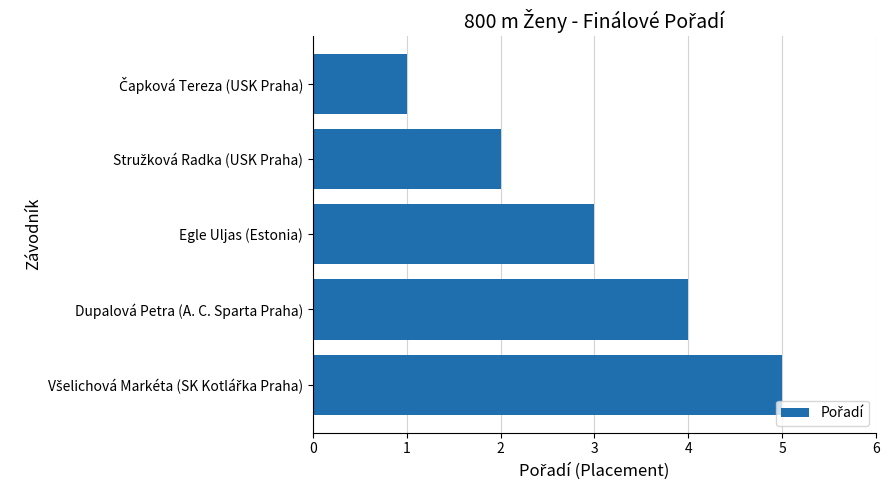

What is the difference between the maximum and second lowest values?

3